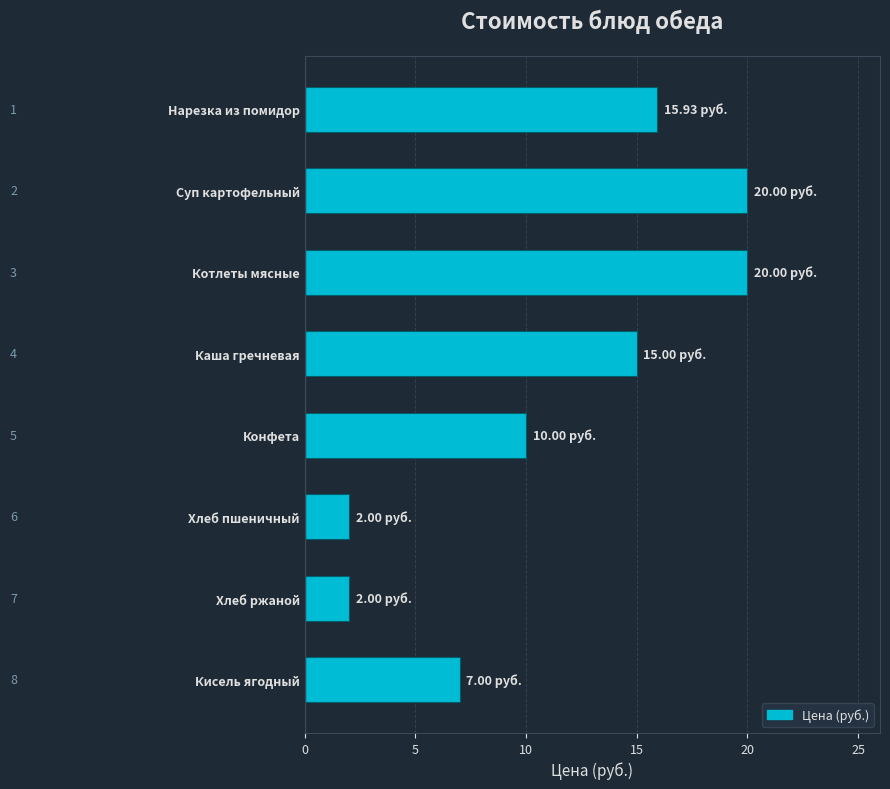

How many data points are less than 15?

4